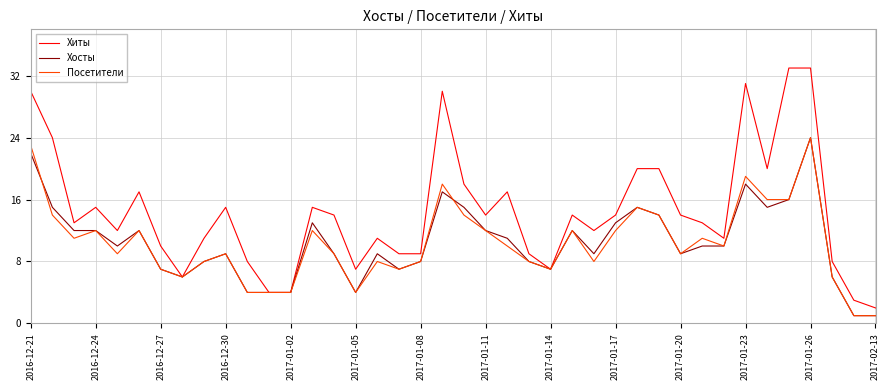

Which series has the widest spread of values?

Хиты